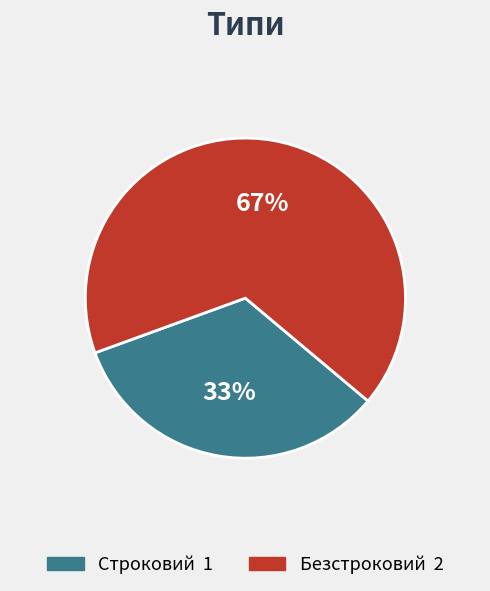

Which category has the biggest portion of the pie?

Безстроковий